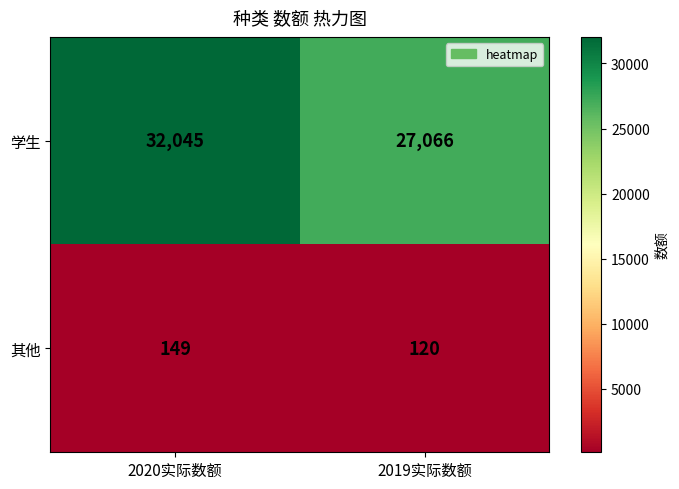

Rank the series by their average value, from highest to lowest.

学生, 其他